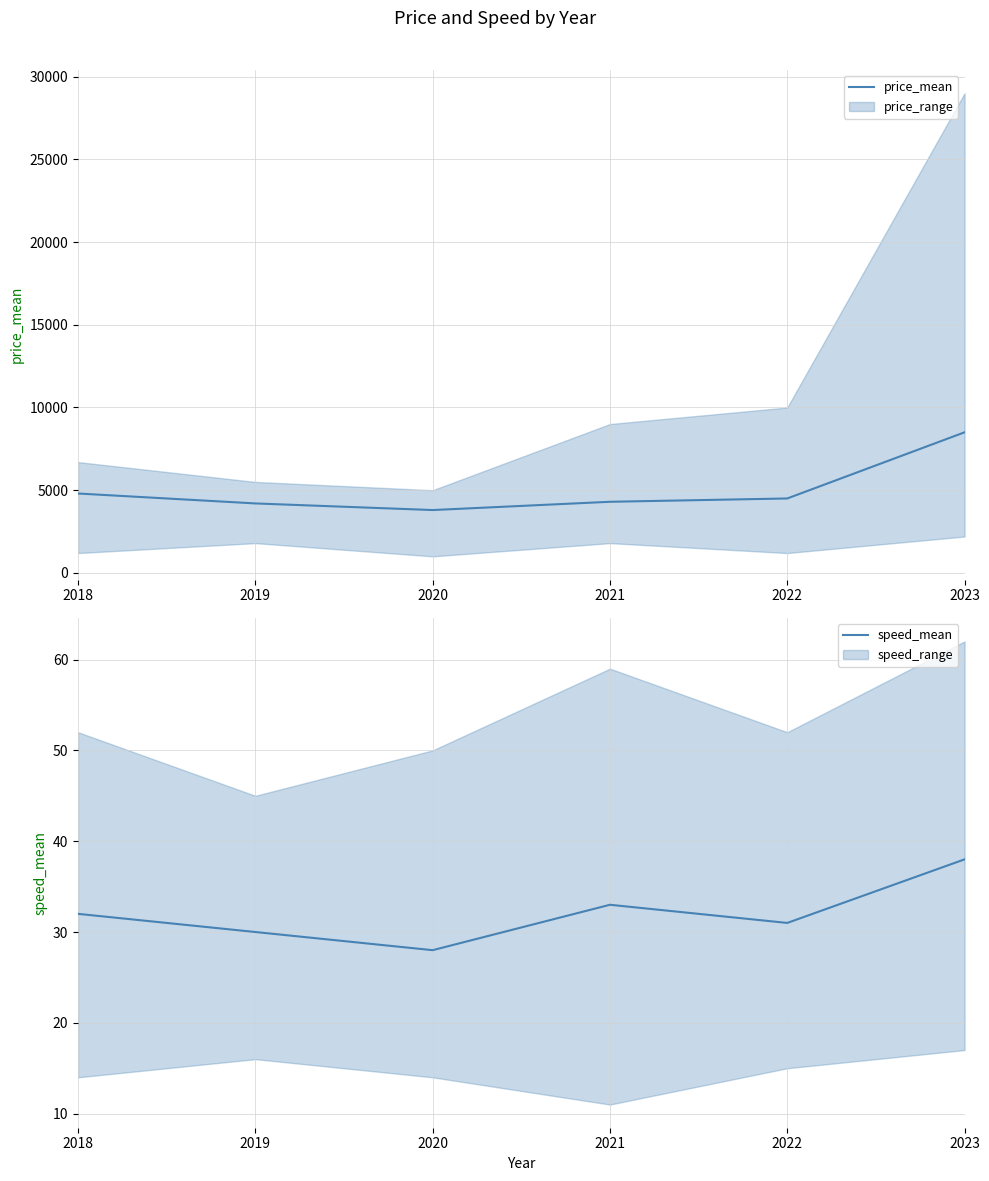

At 2020, list the series in order from largest to smallest.

price_mean, speed_mean